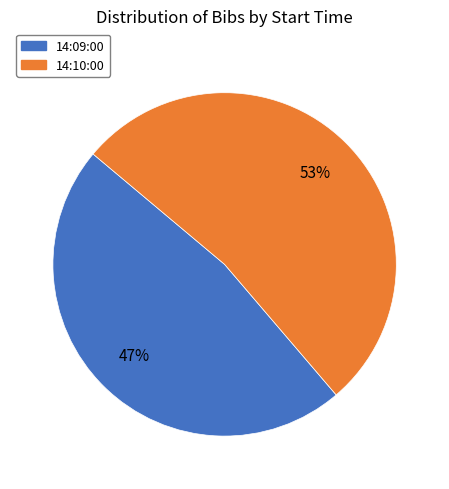

Is there any slice that represents more than half of the pie?

Yes